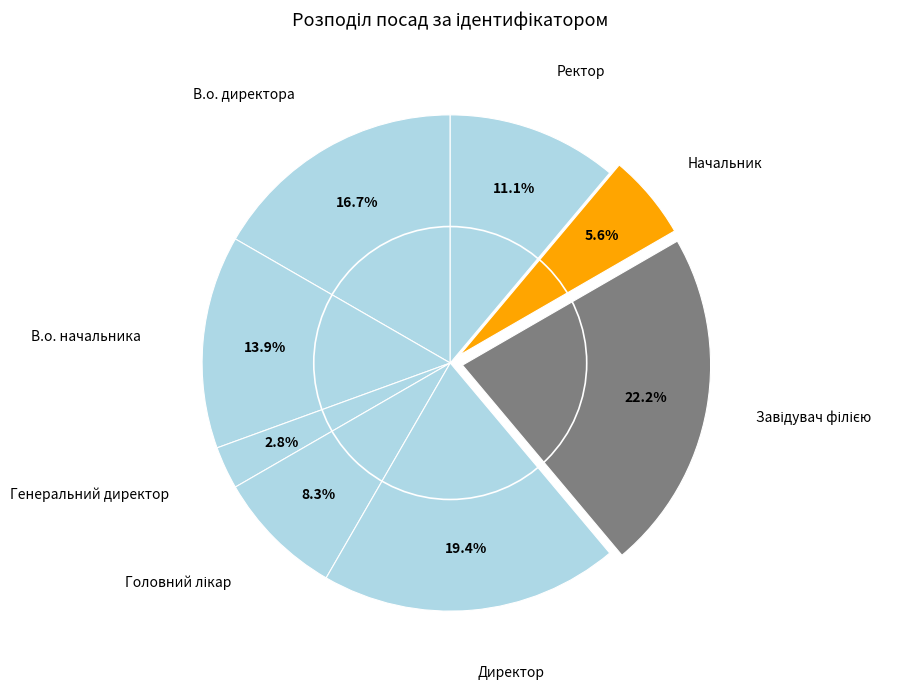

Which category has the smallest portion of the pie?

Генеральний директор